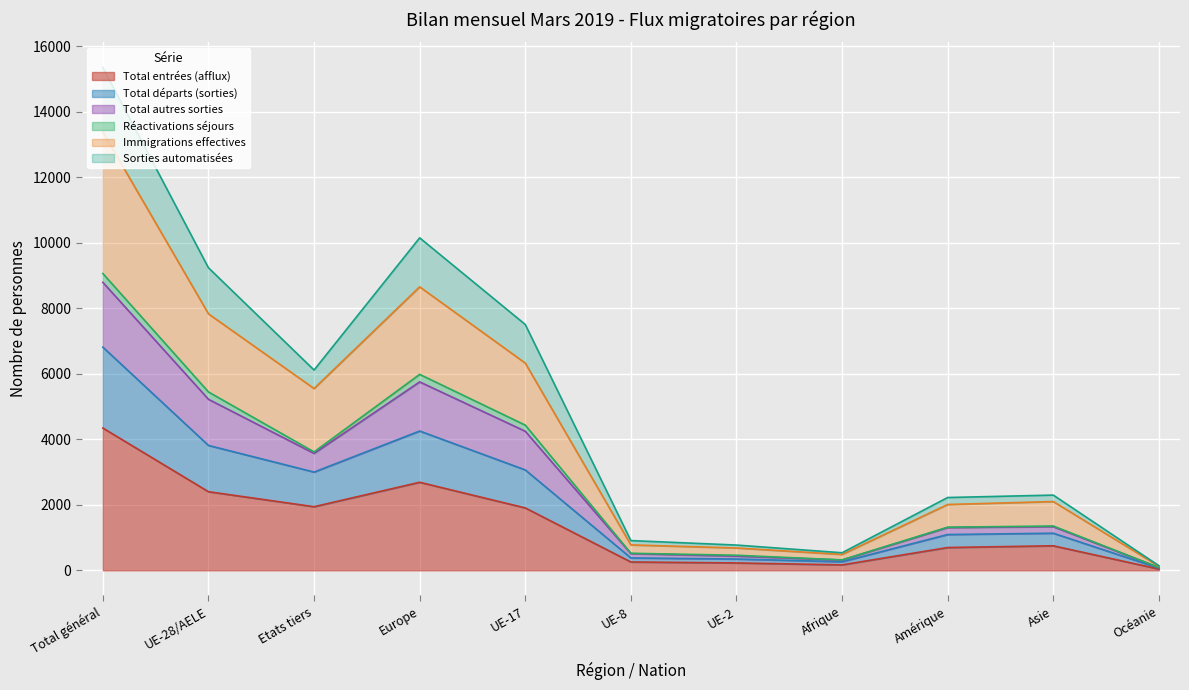

At which label does Total entrées (afflux) reach its peak?

Total général